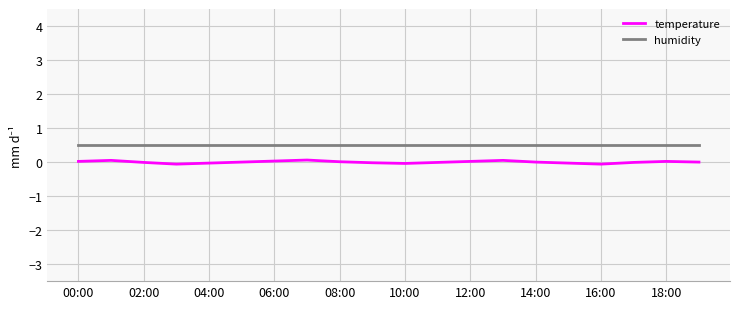

Rank the series by their maximum value, from lowest to highest.

temperature, humidity